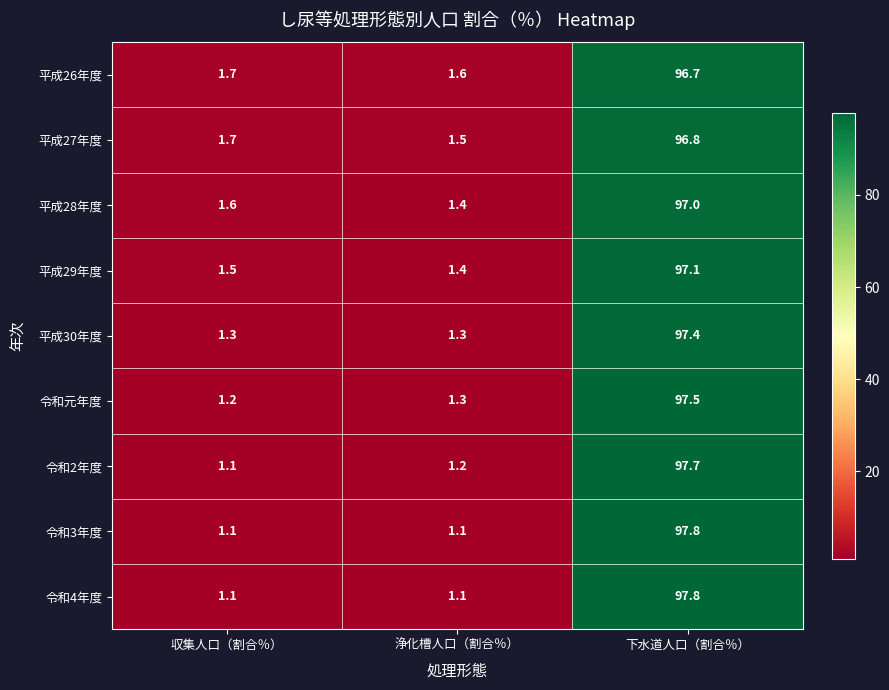

What is the total value across all series at 浄化槽人口（割合％）?

11.9